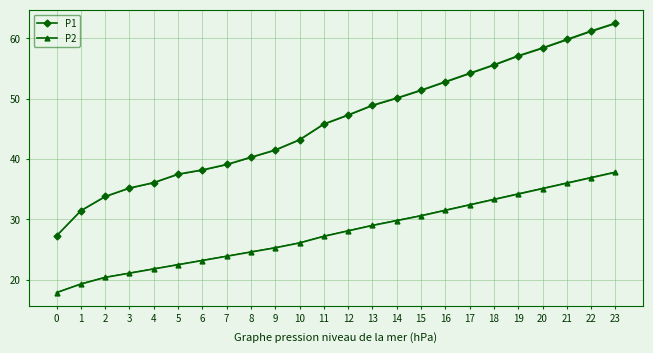

Reading left to right, list all the values displayed in this chart.

P1: 27.3	31.4	33.8	35.2	36.1	37.5	38.2	39.1	40.3	41.5	43.2	45.8	47.3	48.9	50.1	51.4	52.8	54.2	55.6	57.1	58.4	59.8	61.2	62.5
P2: 17.9	19.3	20.4	21.1	21.8	22.5	23.2	23.9	24.6	25.3	26.1	27.2	28.1	29.0	29.8	30.6	31.5	32.4	33.3	34.2	35.1	36.0	36.9	37.8